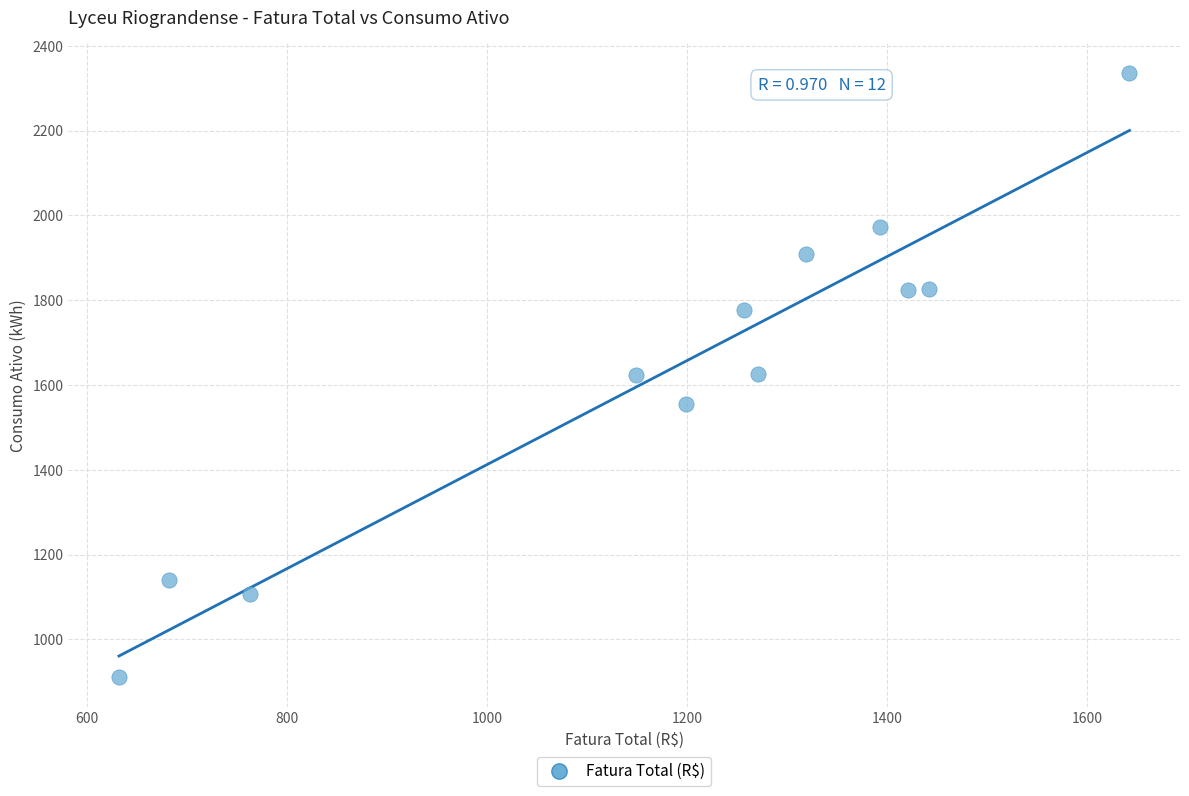

What is the average Y value?

1634